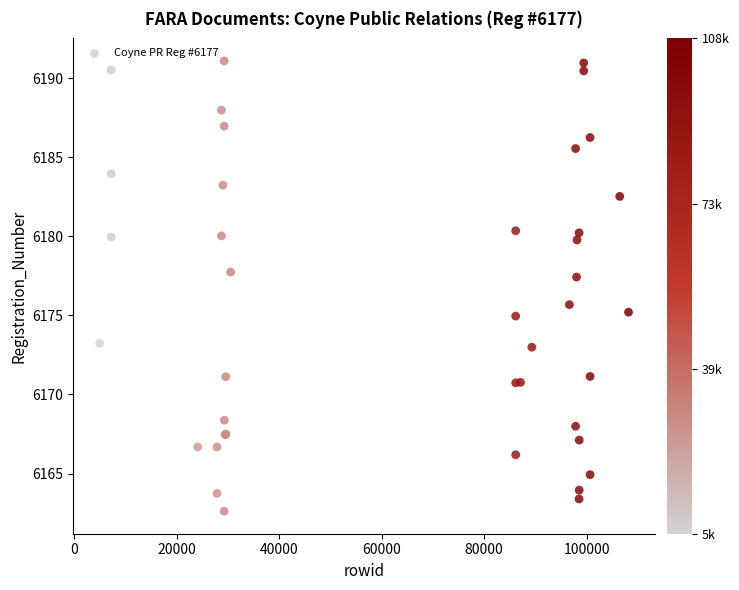

What Y value in the scatter plot is closest to 6176?

6175.7